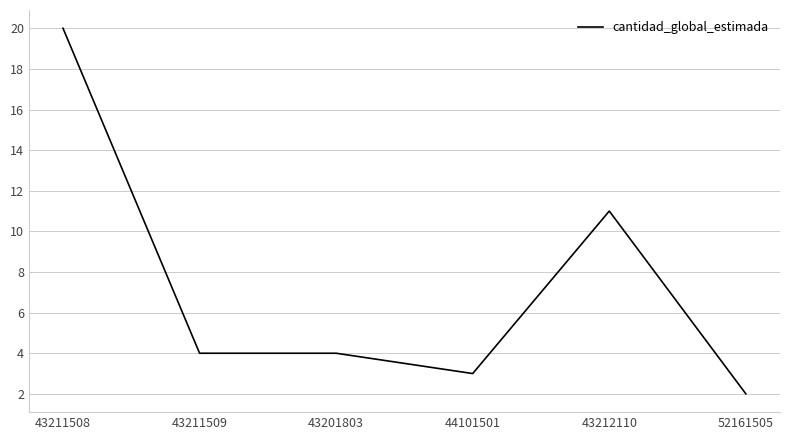

The value at 43201803 is 4. True or false?

True